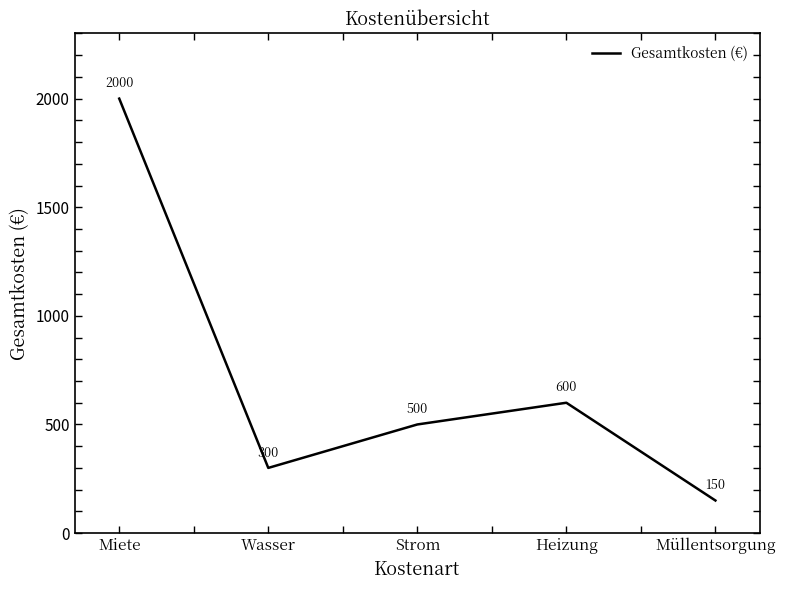

What position from the left is Miete?

1